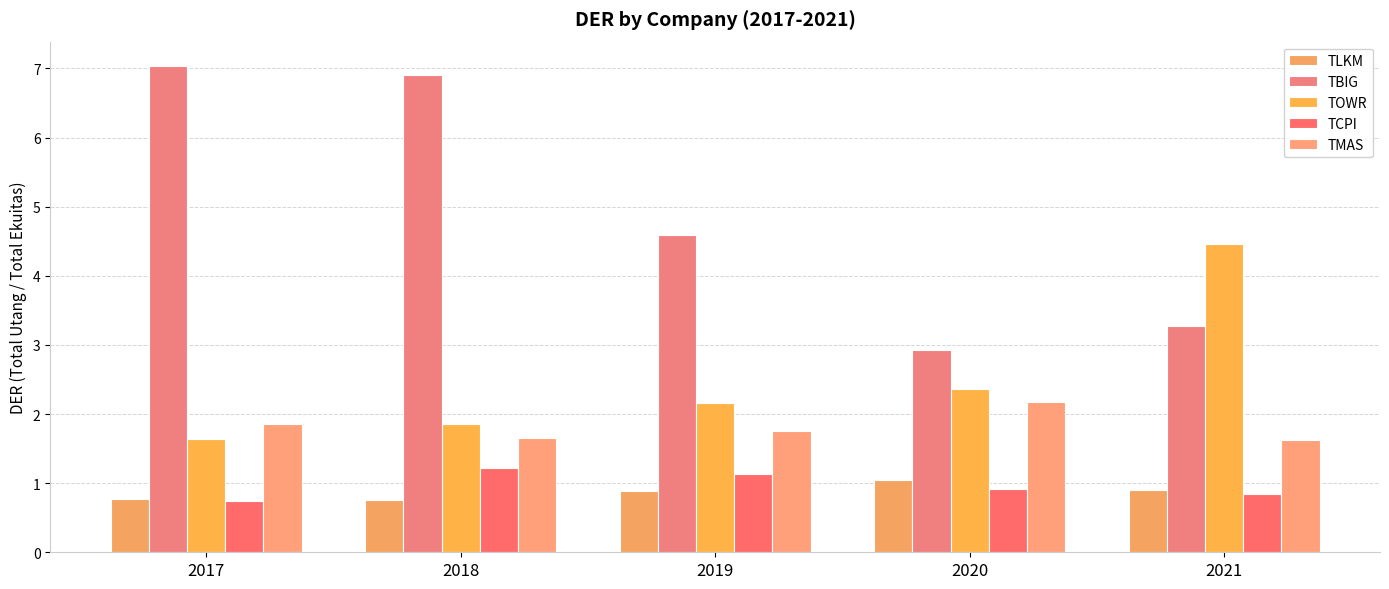

How many data points in TOWR are less than 2?

2